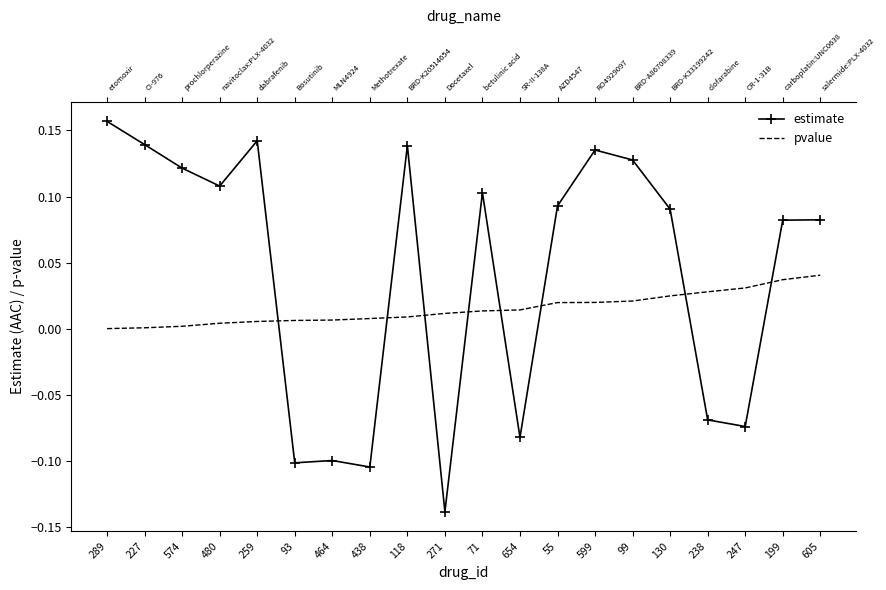

How many positive values does the estimate series have?

13